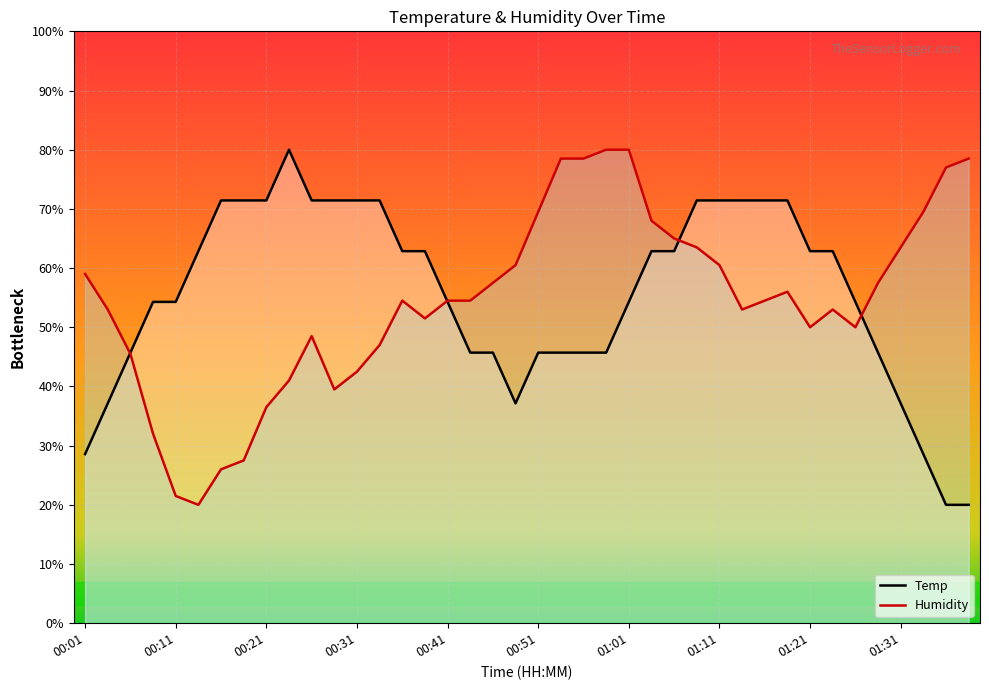

True or false: Temp and Humidity cross at least once.

True